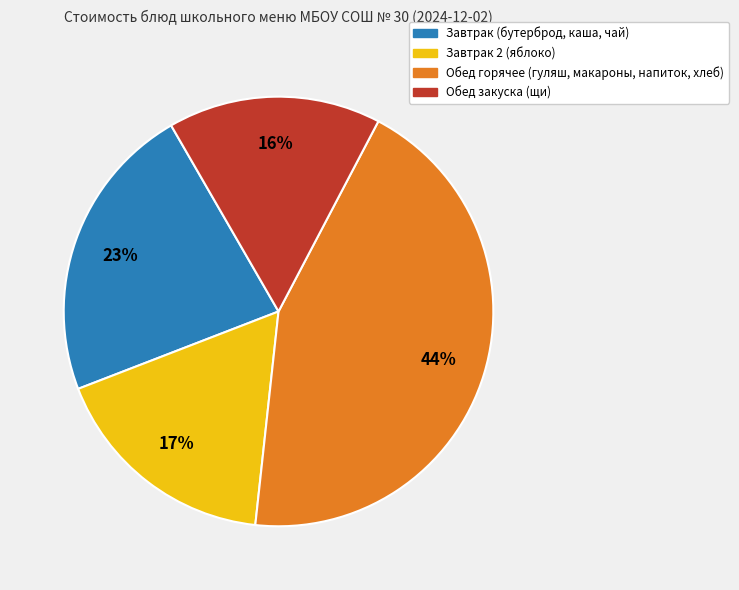

Is there any slice that represents more than half of the pie?

No